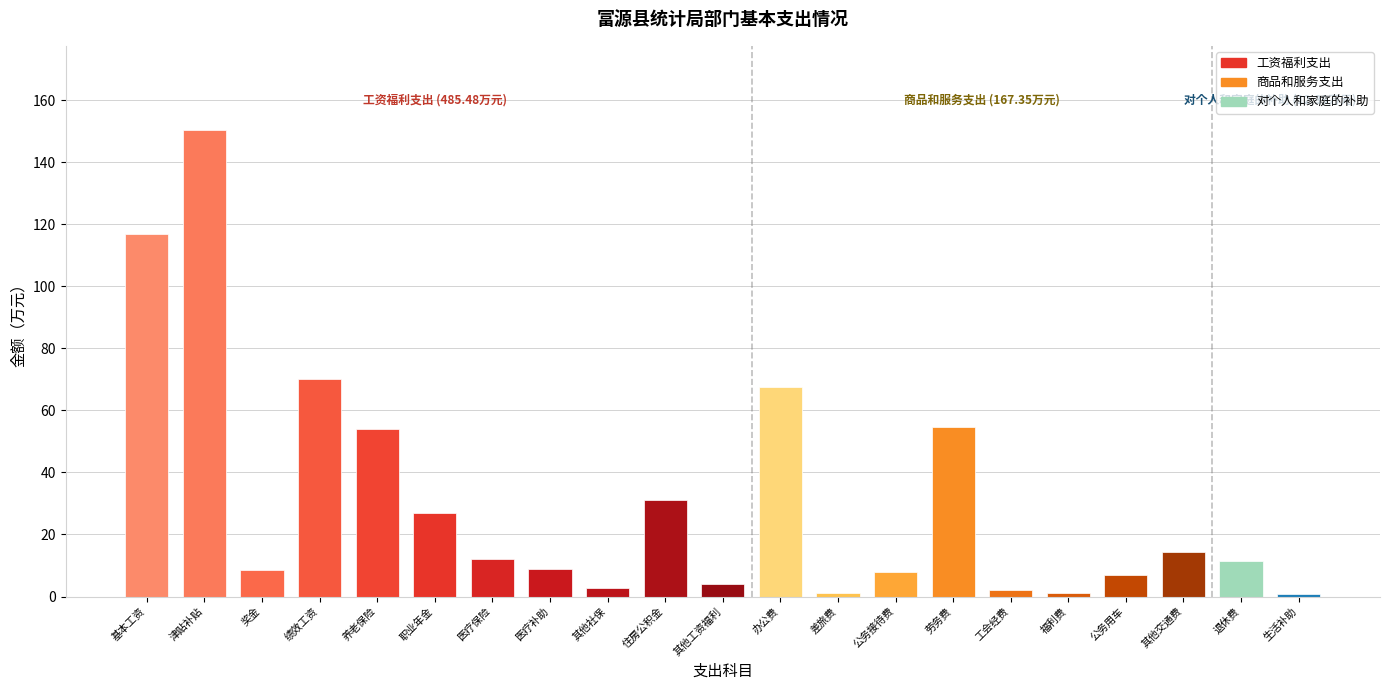

What is the sum of all values?

653.2